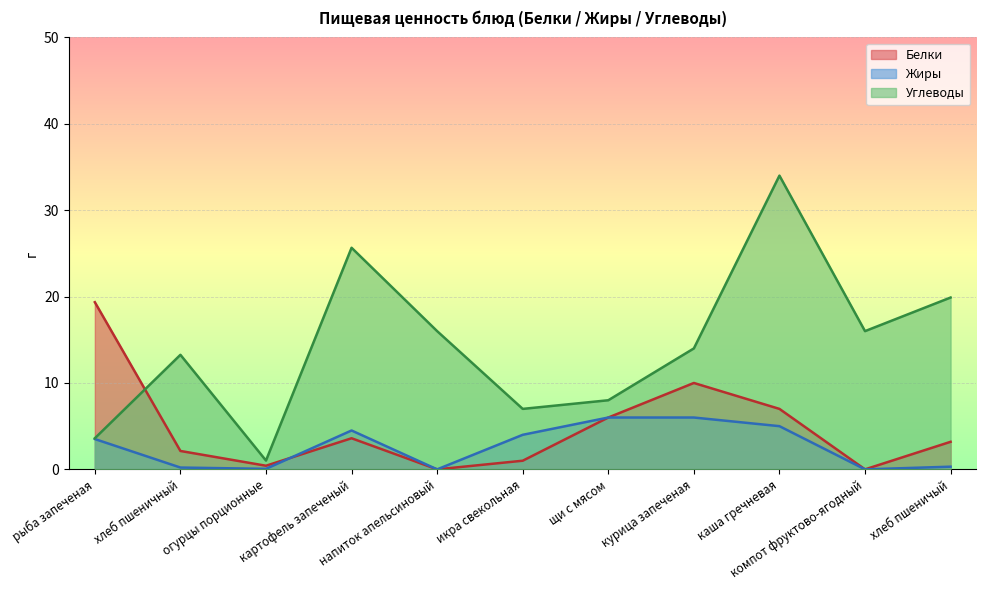

How many values in the Углеводы series exceed 14?

5